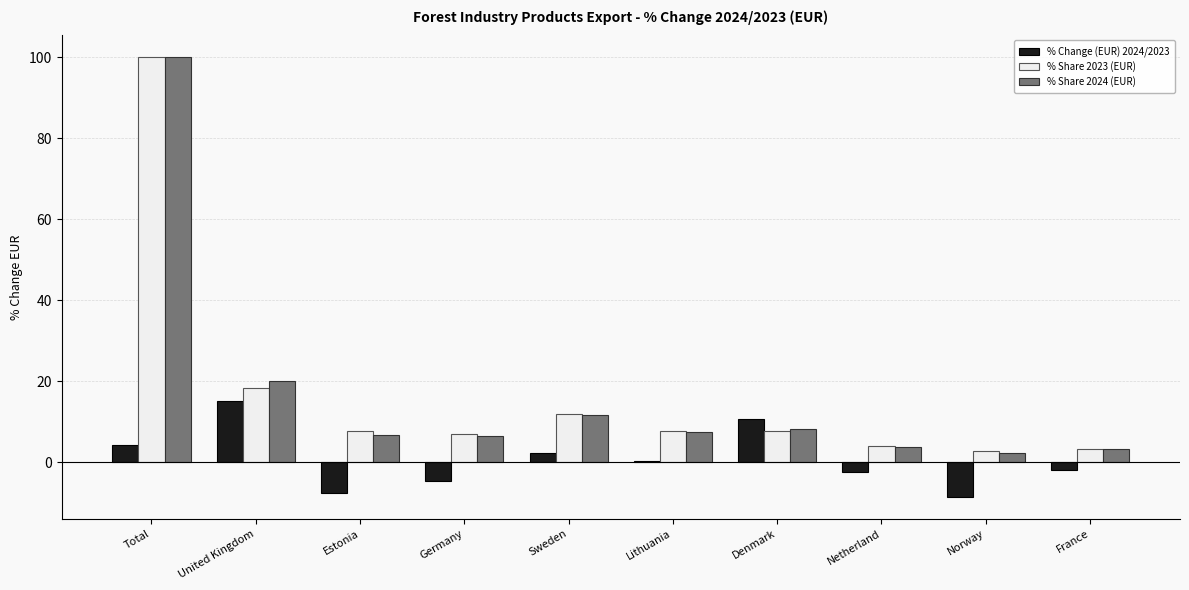

What is the maximum value shown in the chart?

100.0